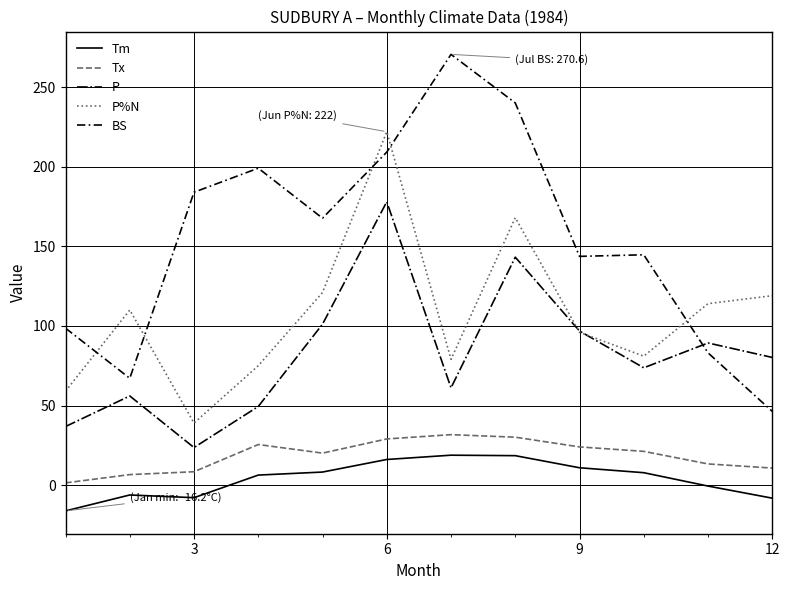

True or false: BS and Tm cross at least once.

False